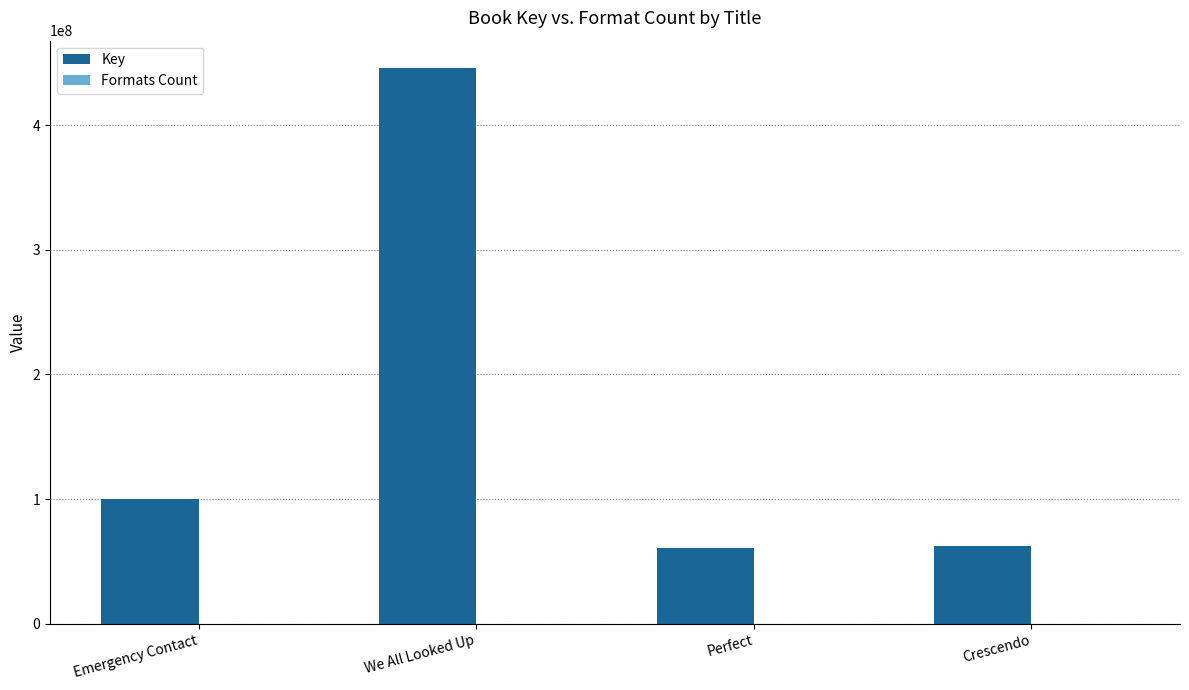

Is it true that Key equals 62752903 at Crescendo?

True